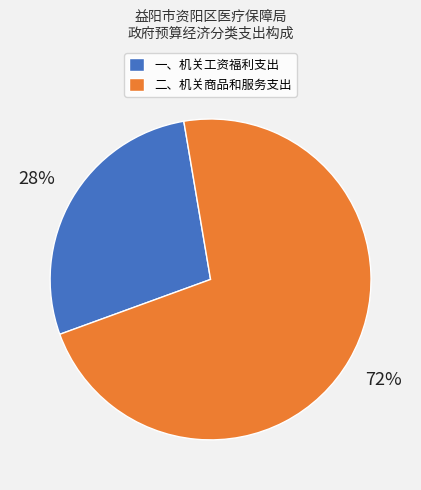

Does any single category account for the majority?

Yes